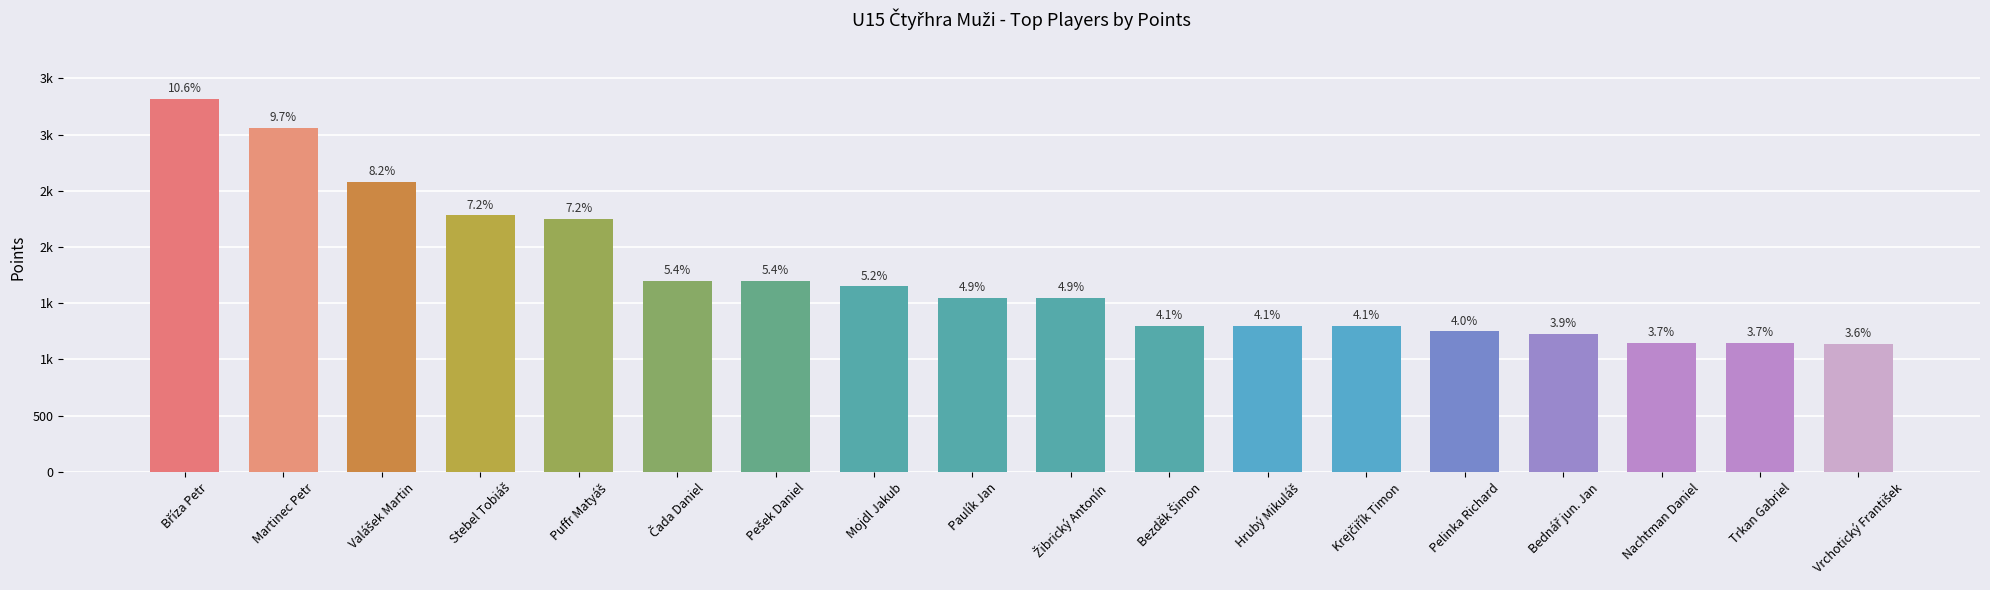

What is the value of the 11th bar from the left?

1300